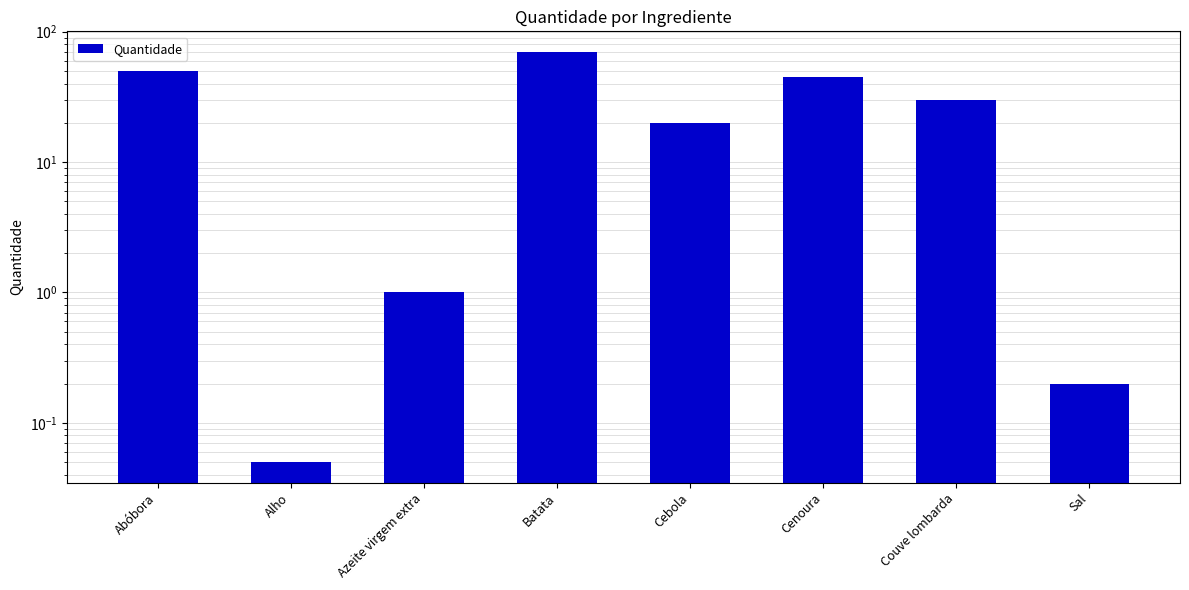

What is the ratio of the value at Cenoura to the value at Azeite virgem extra?

45.0